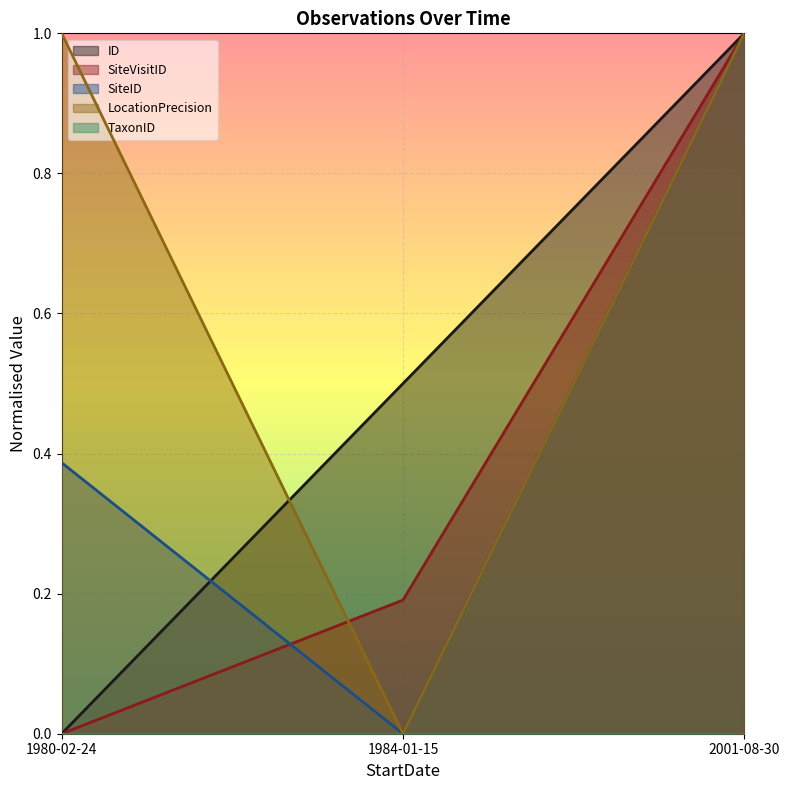

List the labels in order of SiteVisitID value, largest first.

2001-08-30, 1984-01-15, 1980-02-24